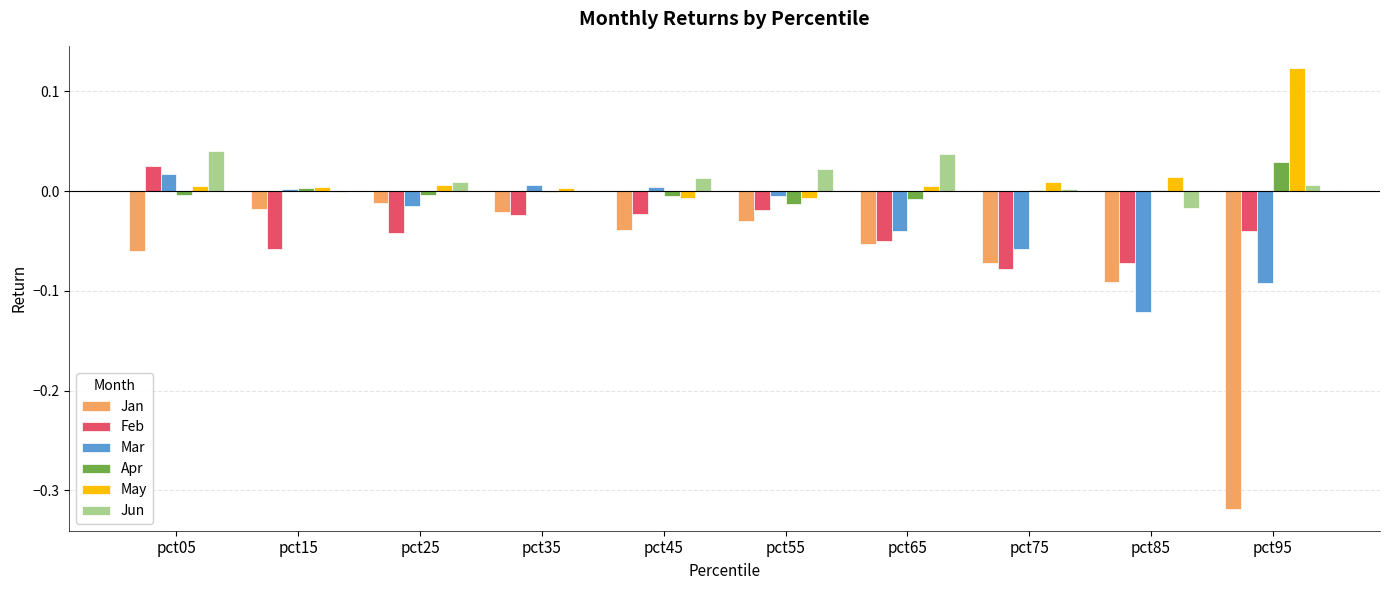

What are all the series names shown in the legend?

Jan, Feb, Mar, Apr, May, Jun